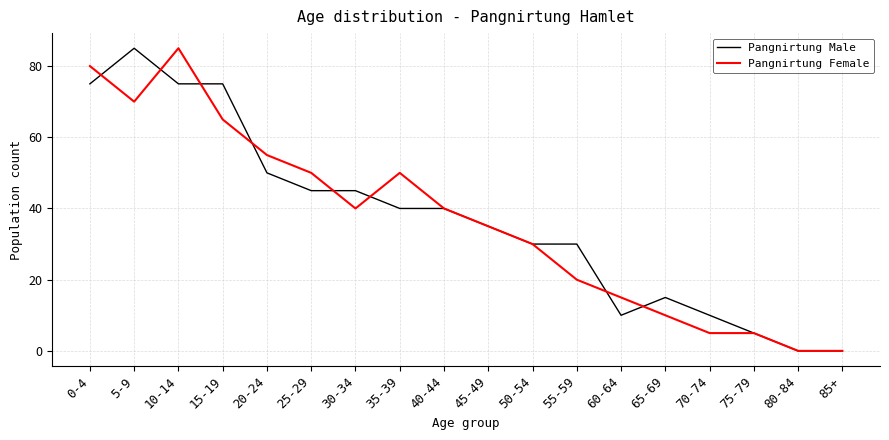

True or false: Pangnirtung Male has a value of 7 at 70-74.

False